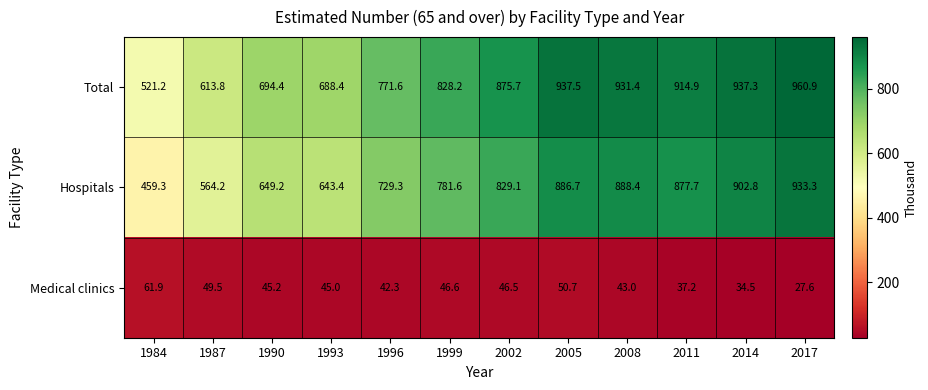

What is the difference between the highest and lowest values at 2014?

902.8